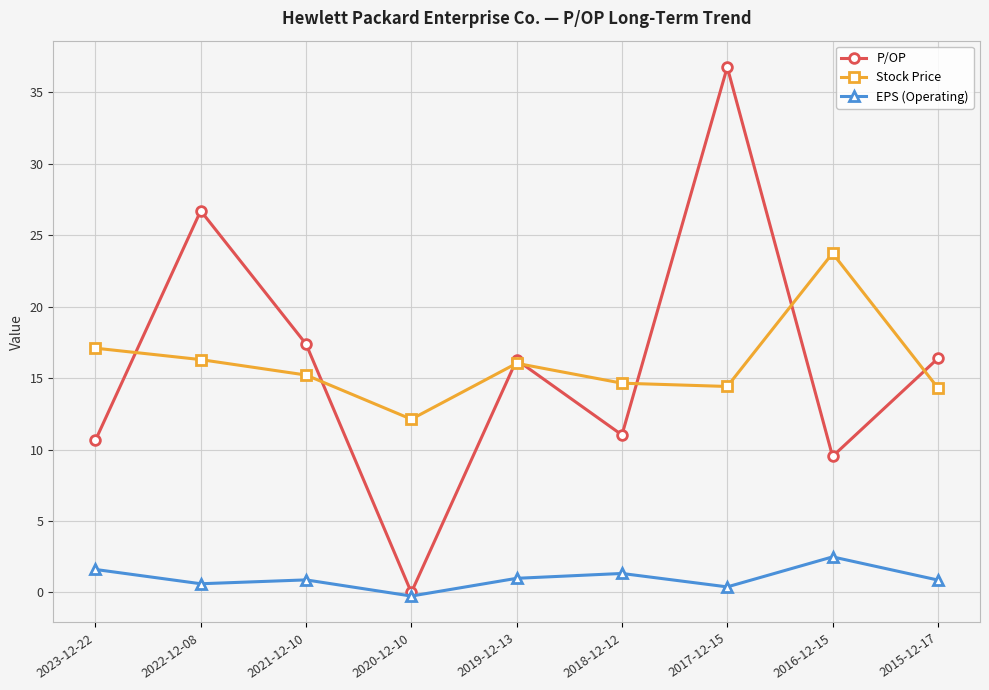

Rank the series by their maximum value, from highest to lowest.

P/OP, Stock Price, EPS (Operating)